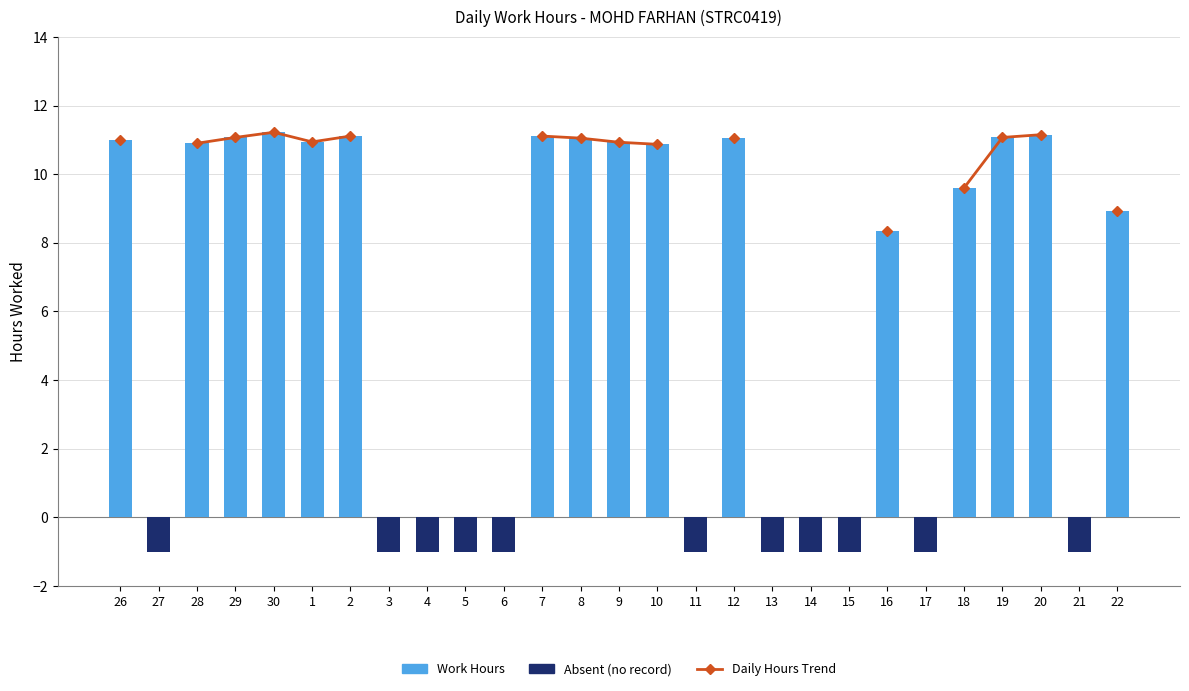

What is the difference between the maximum and minimum values in the Daily Hours Trend series?

2.9